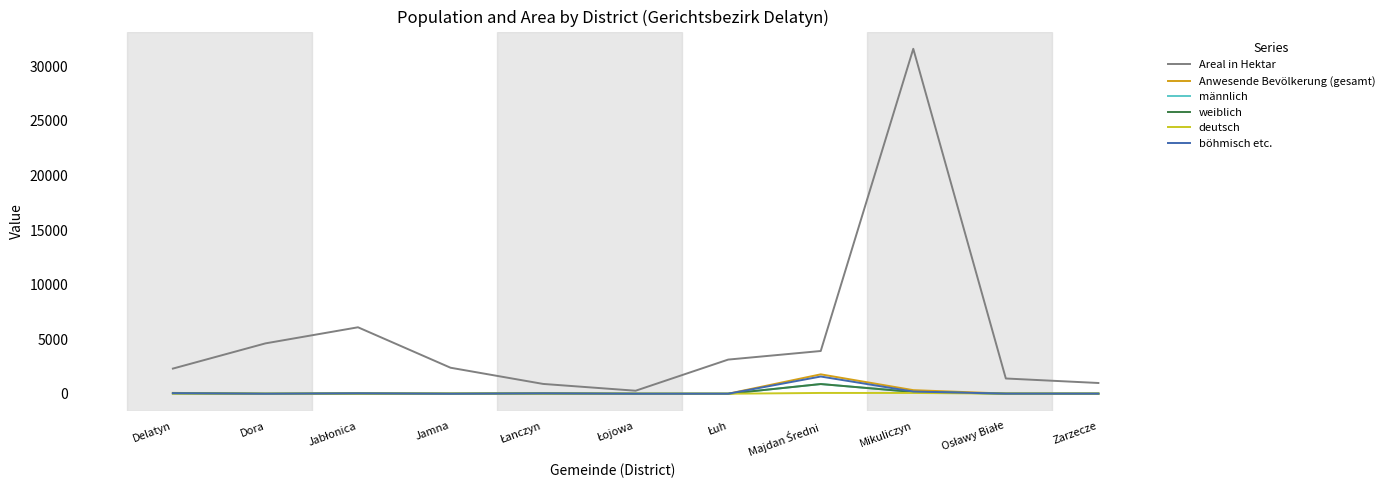

Which series has the widest spread of values?

Areal in Hektar